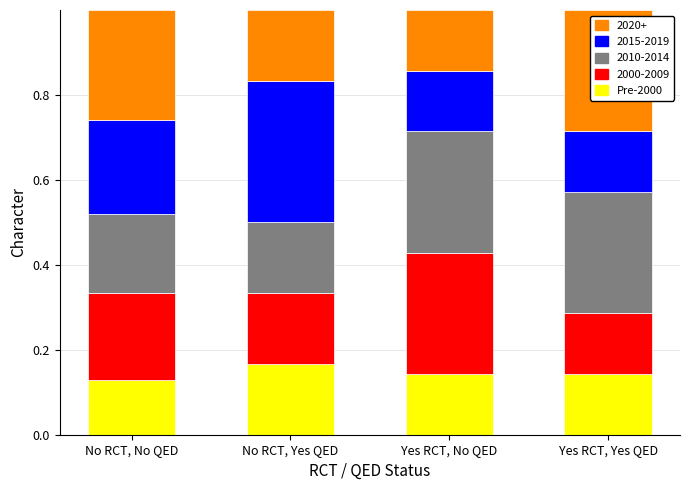

Which category has the highest value in the Pre-2000 series?

No RCT, Yes QED